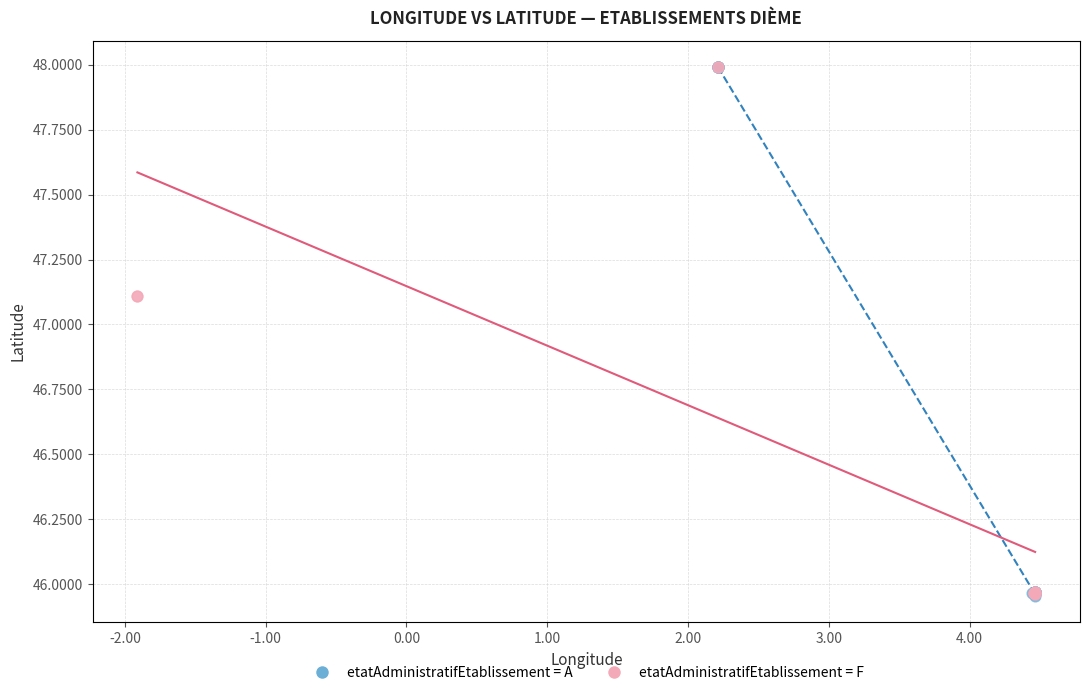

Which series has the widest spread of Y values?

etatAdministratifEtablissement = A